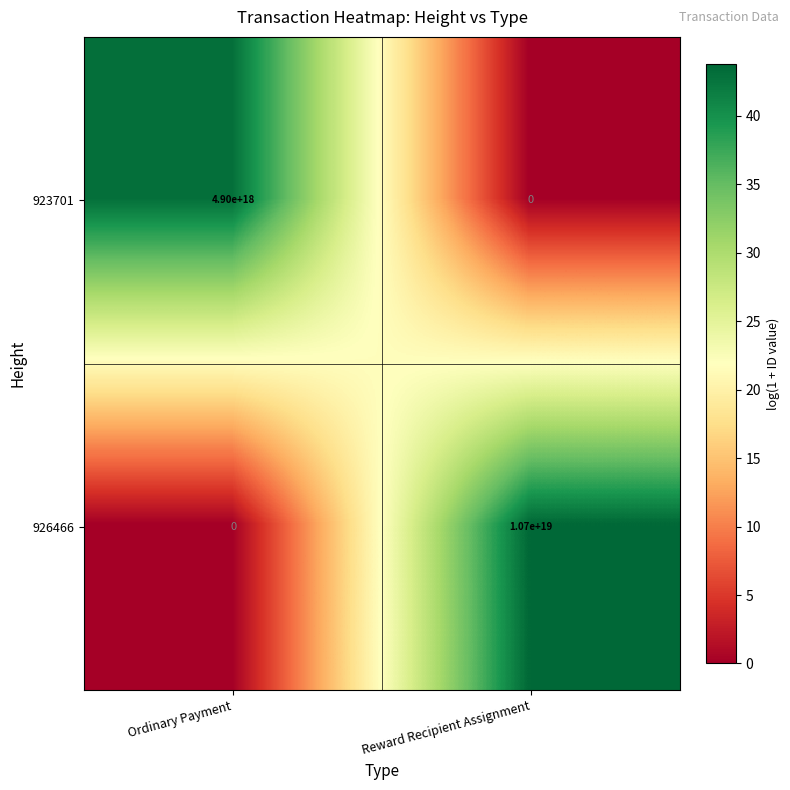

Which series has the largest total across all categories?

926466